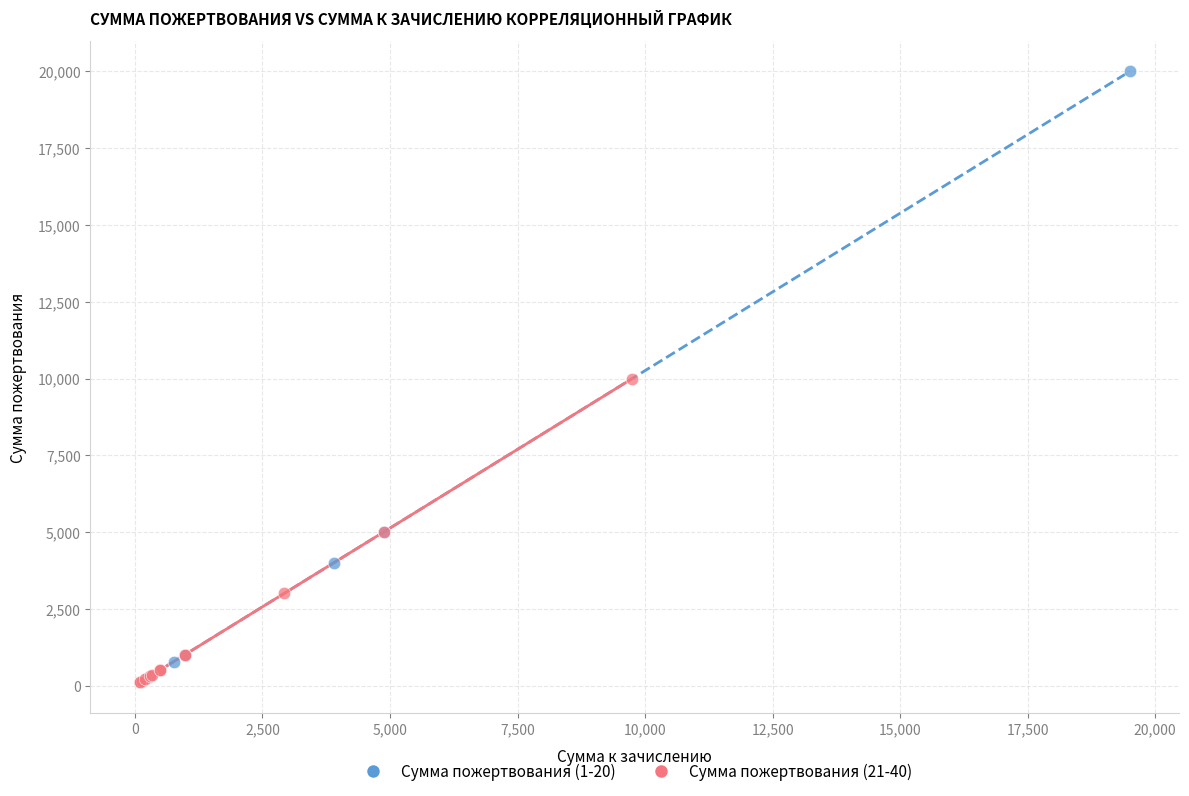

Which series has the largest Y range (max minus min)?

Сумма пожертвования (1-20)